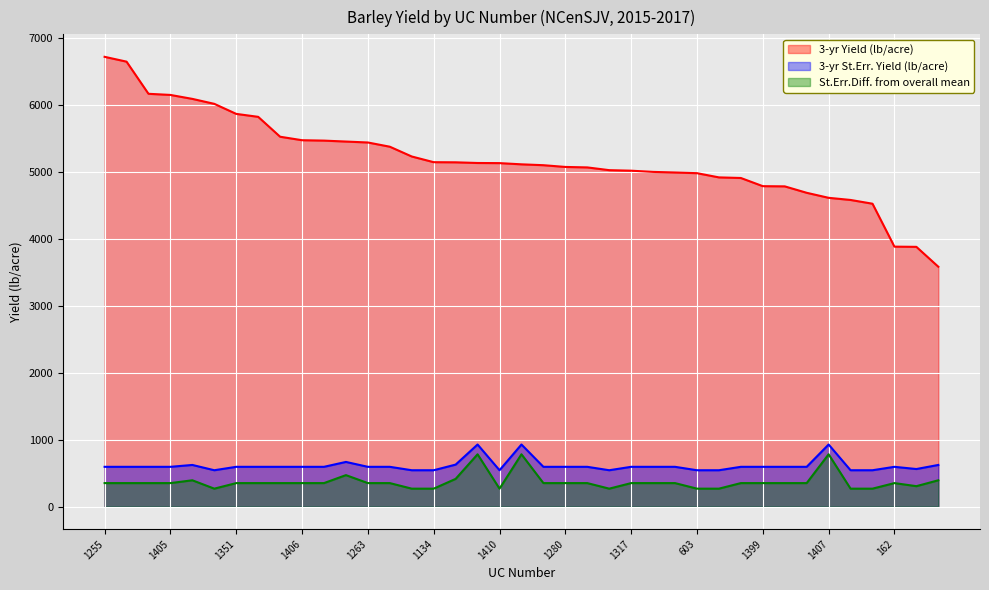

How many values in the 3-yr St.Err. Yield (lb/acre) series are below 594?

10